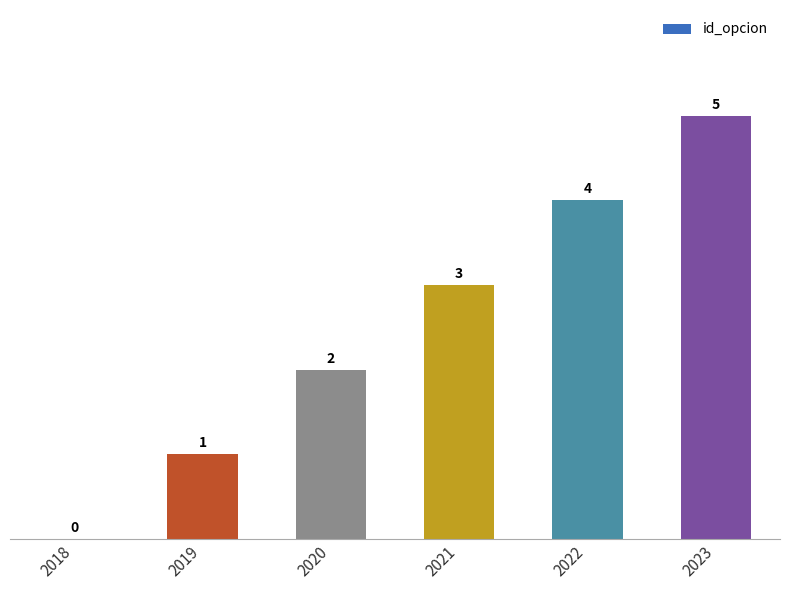

Between 2022 and 2018, which is larger?

2022